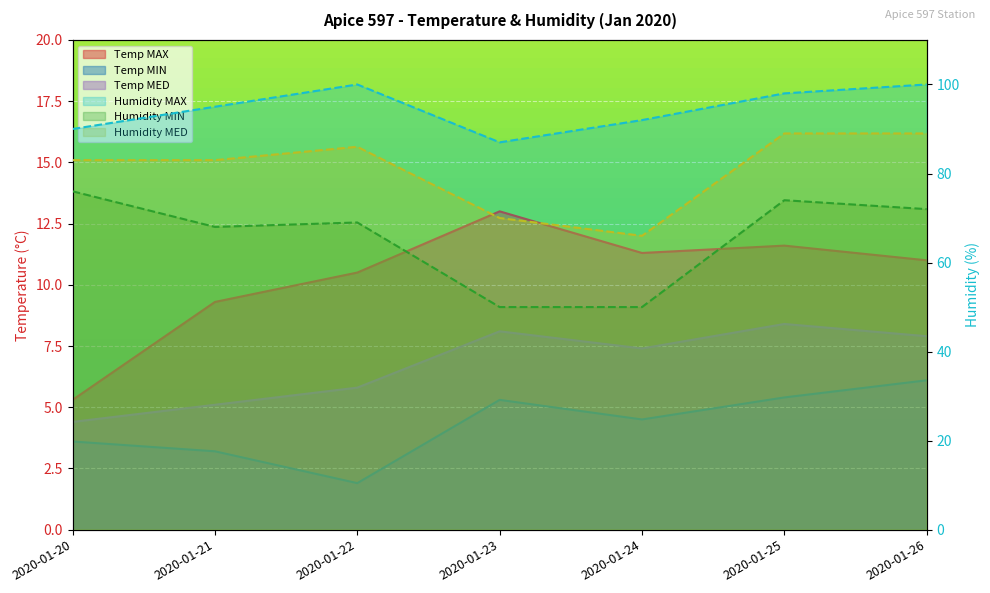

Rank the series by their maximum value, from lowest to highest.

Temp MIN, Temp MED, Temp MAX, Humidity MIN, Humidity MED, Humidity MAX